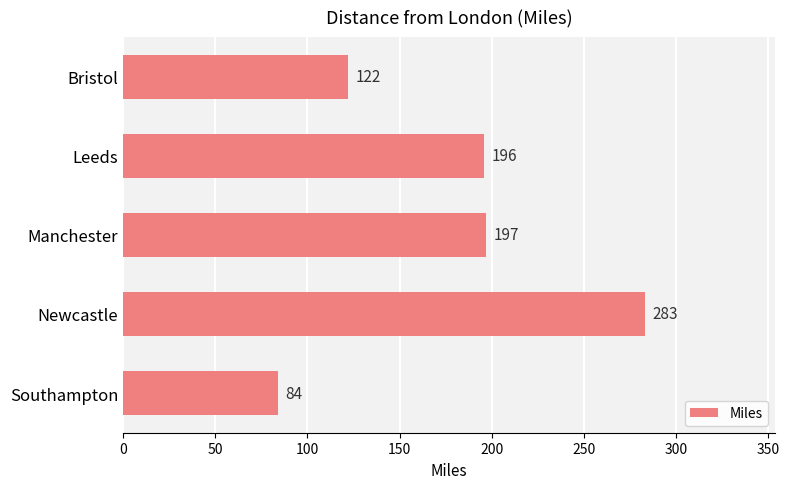

Rank the categories by value from lowest to highest.

Southampton, Bristol, Leeds, Manchester, Newcastle